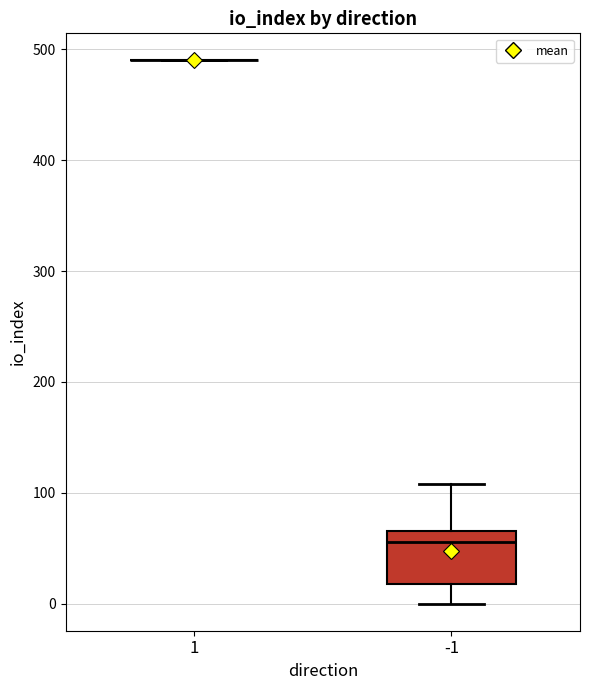

Reading left to right, transcribe this box plot: for each box, give where its median line is, the range the box spans, and where its two whiskers end, as read against the y-axis. The values are not printed on the chart, so give them approximately, as read against the axis.

1: box collapsed to a line at 490, whiskers 490 to 490
-1: median 60, box 20 to 70, whiskers 0 to 110